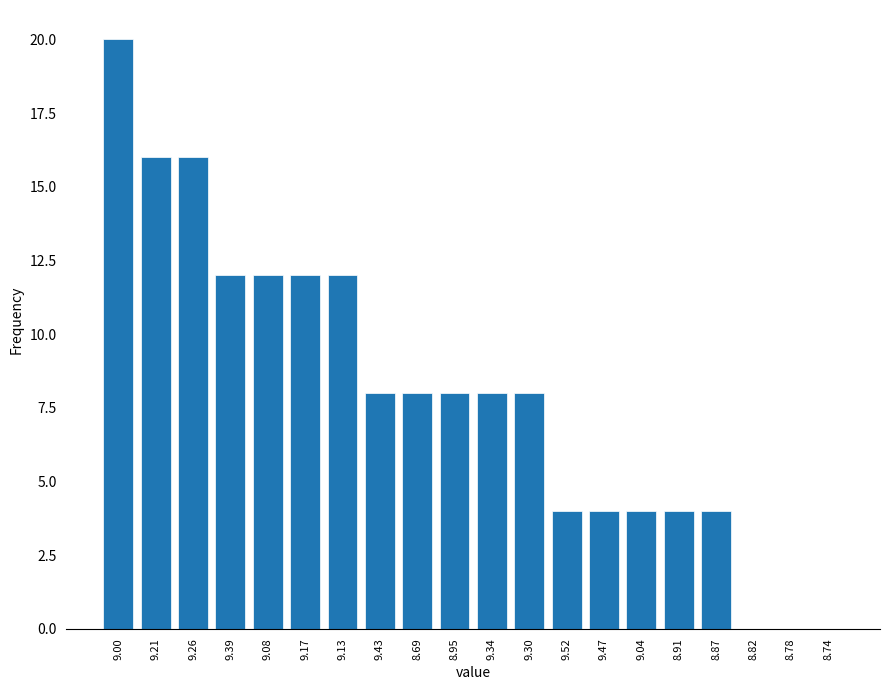

Reading right to left, transcribe all the data shown in this chart.

8.74=0	8.78=0	8.82=0	8.87=4	8.91=4	9.04=4	9.47=4	9.52=4	9.30=8	9.34=8	8.95=8	8.69=8	9.43=8	9.13=12	9.17=12	9.08=12	9.39=12	9.26=16	9.21=16	9.00=20